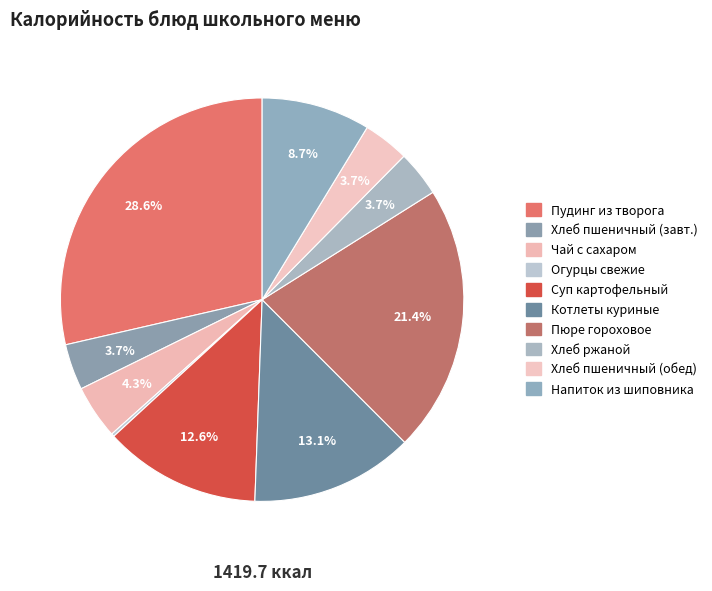

Count the number of slices in the pie.

10